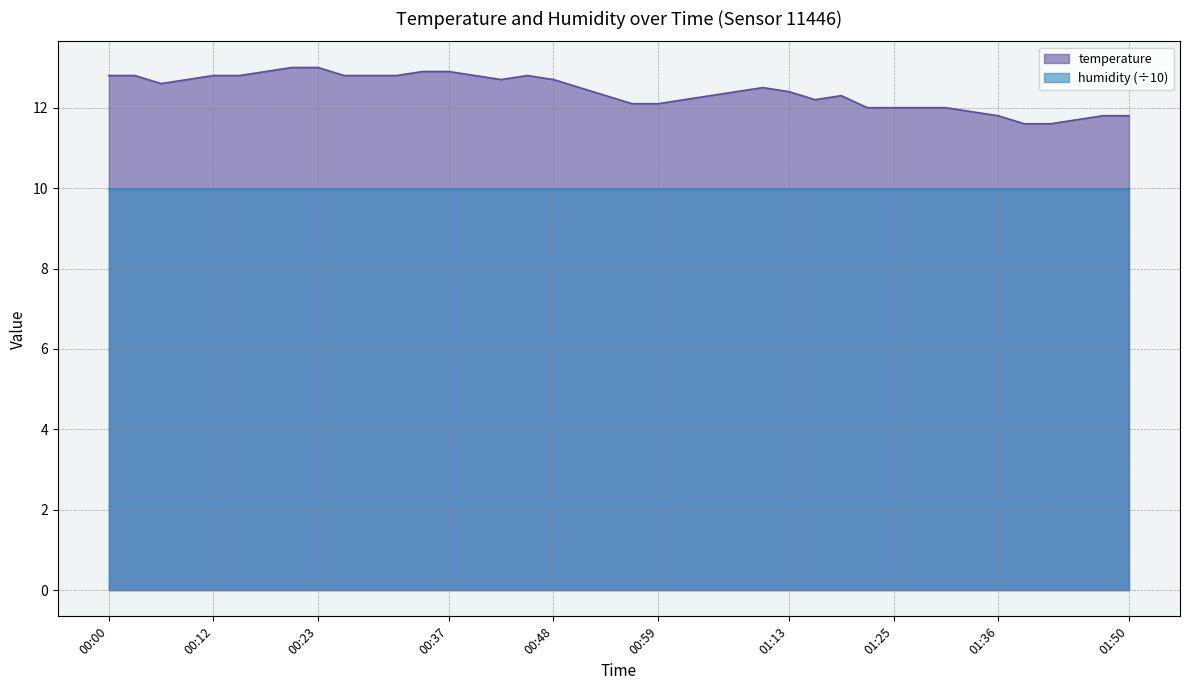

Read the value at 00:12.

12.8